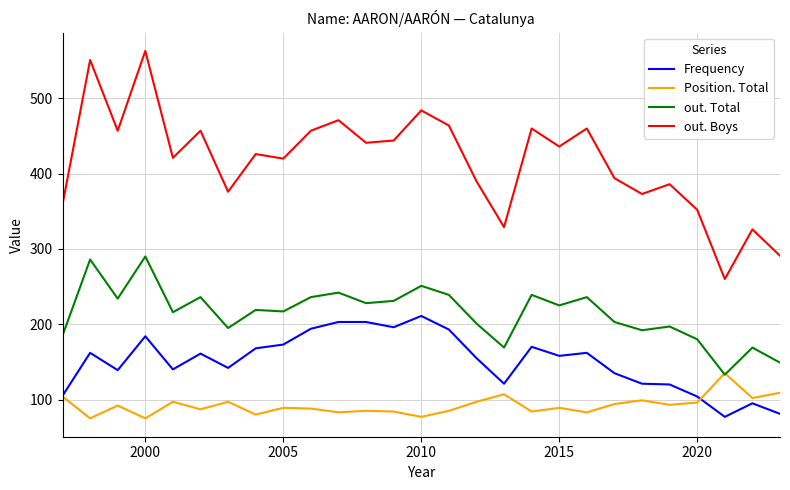

True or false: Frequency and out. Total intersect in this chart.

False